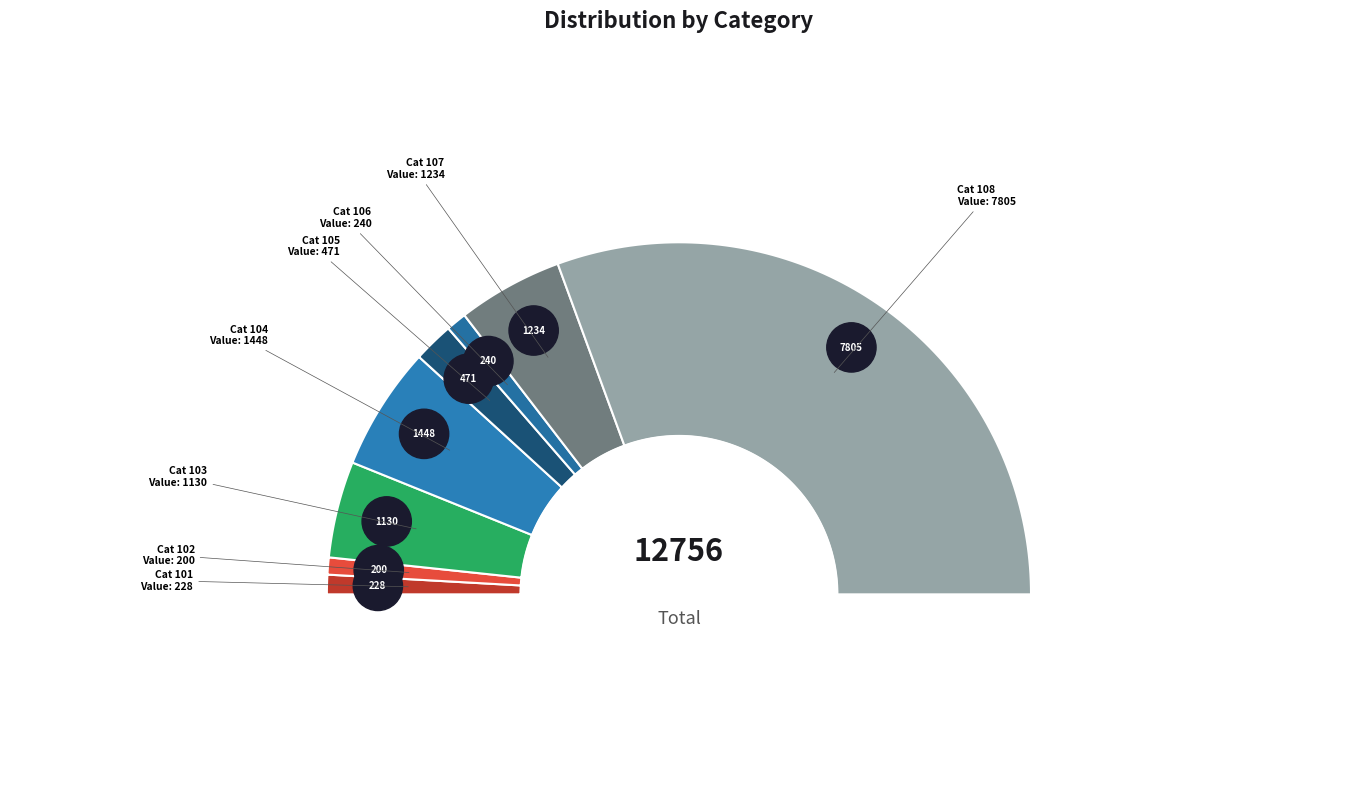

How many slices are in this pie chart?

8